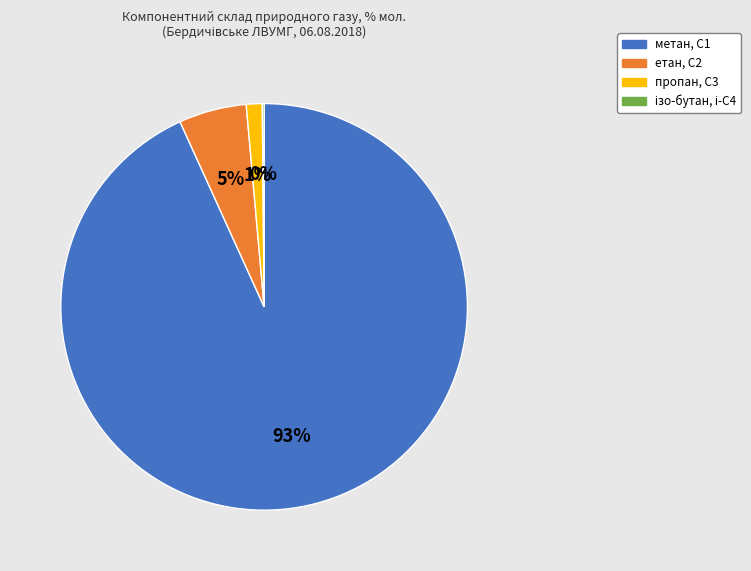

What is the largest slice in the pie chart?

метан, С1